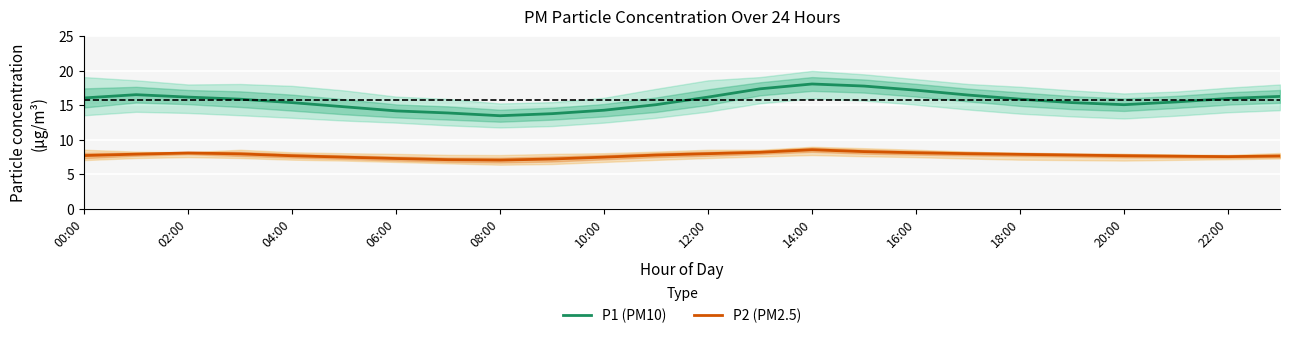

True or false: P2 (PM2.5) has more than 2 interior local peaks.

False